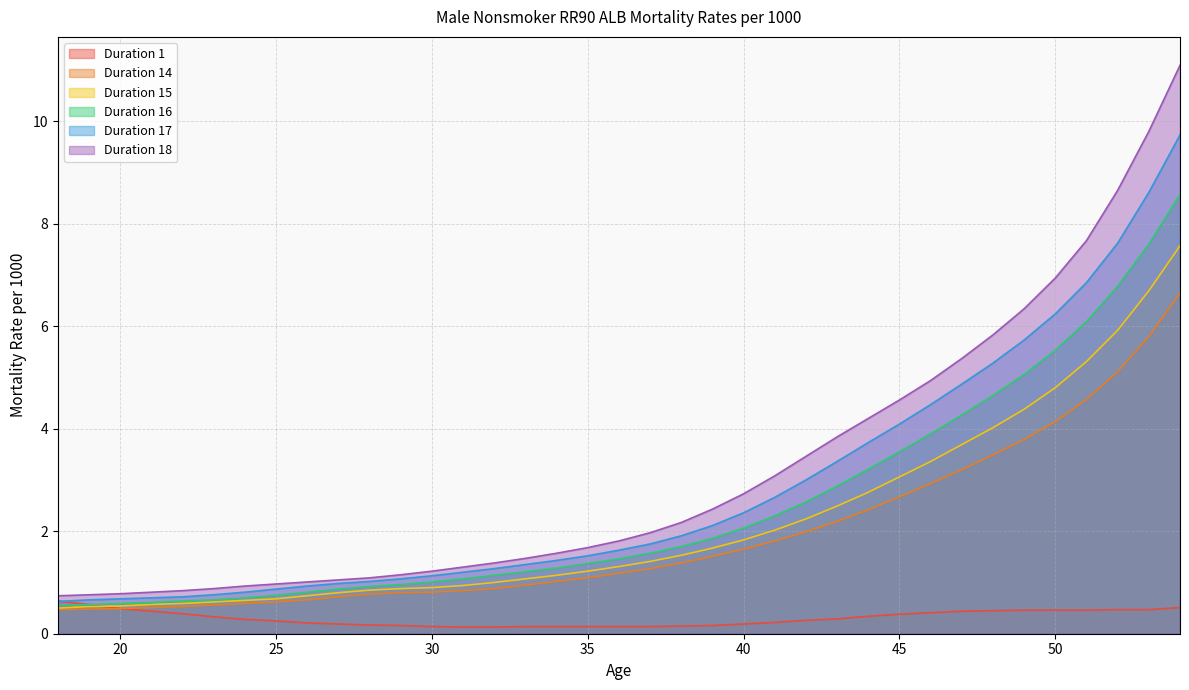

At which label does Duration 1 reach its peak?

18